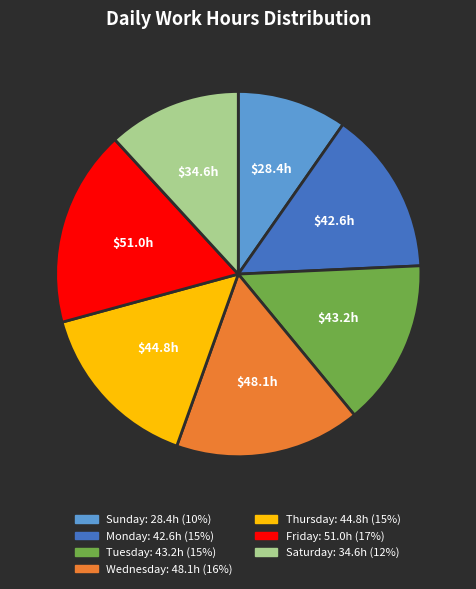

Is there any slice that represents more than half of the pie?

No